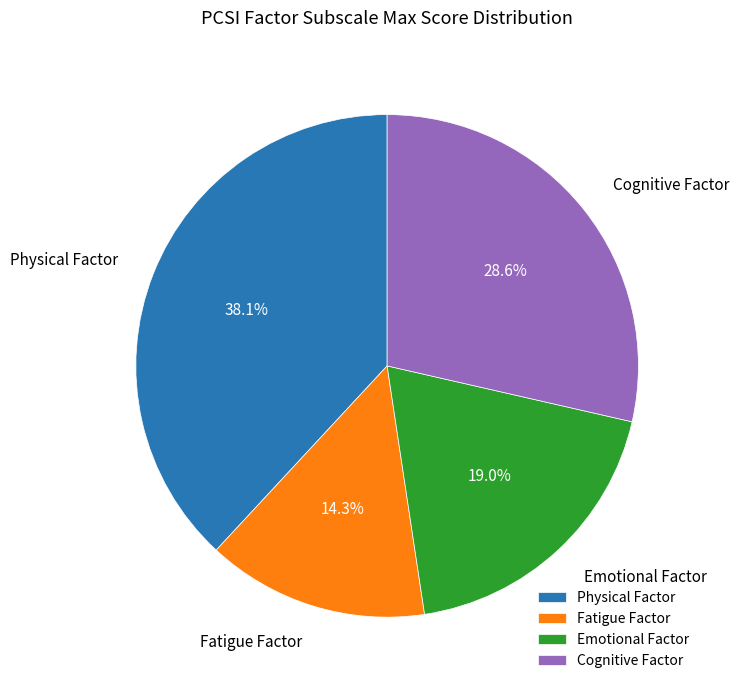

Approximately how many times larger is the value at Emotional Factor compared to Cognitive Factor?

0.7